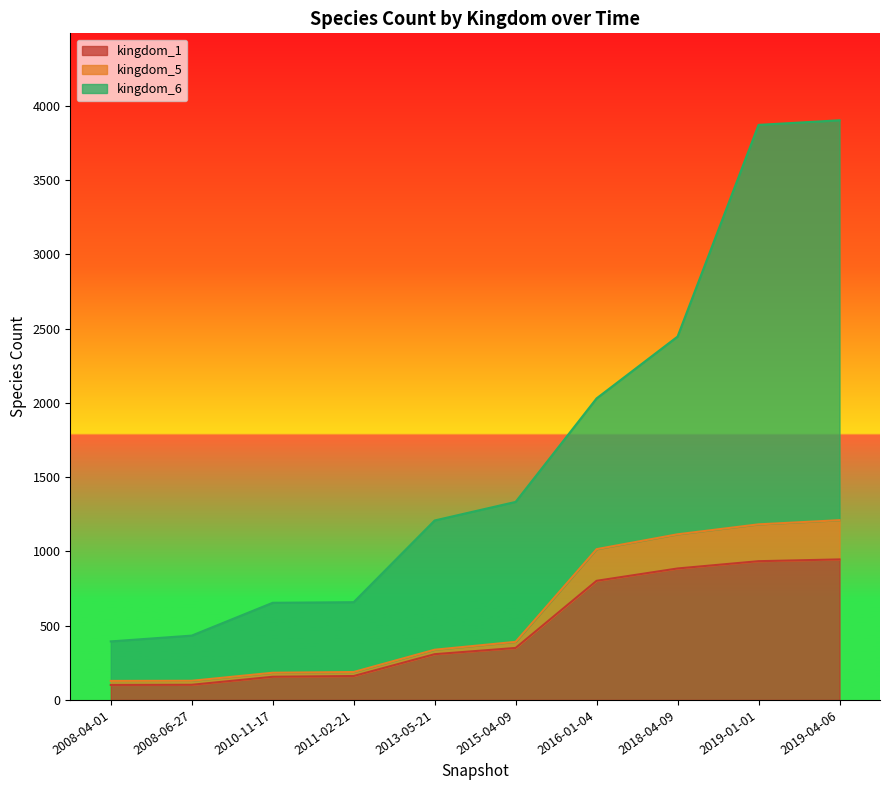

How many data points in kingdom_5 are above 391?

4